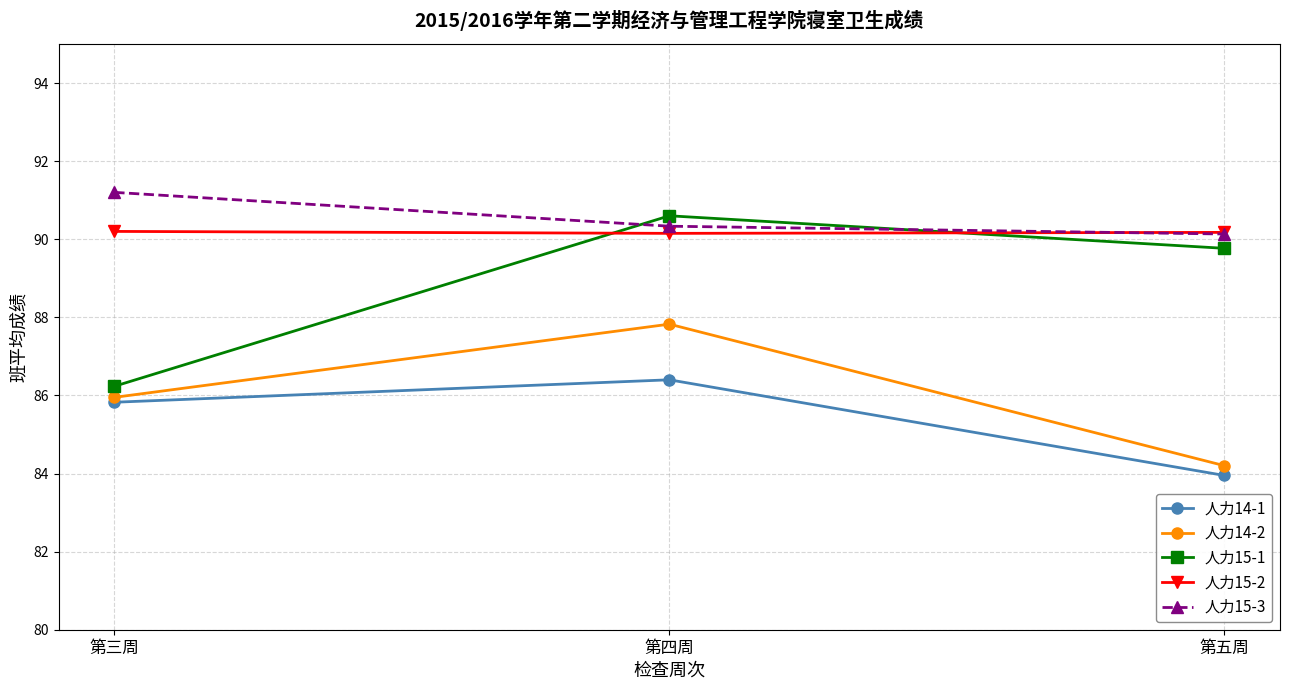

Which category has the lowest value in the 人力14-1 series?

第五周